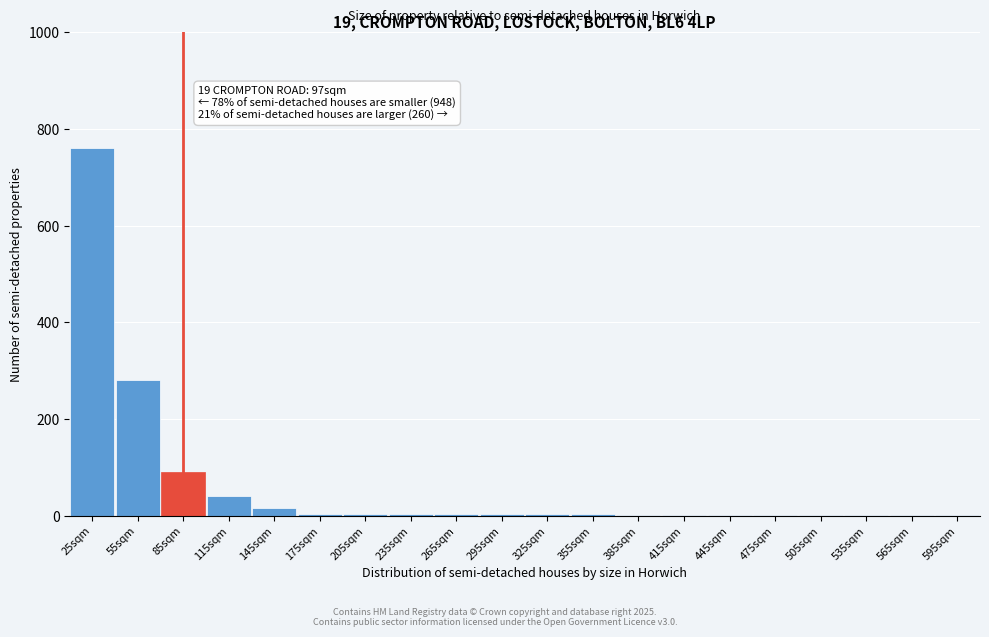

At which label is the value closest to 380?

55sqm